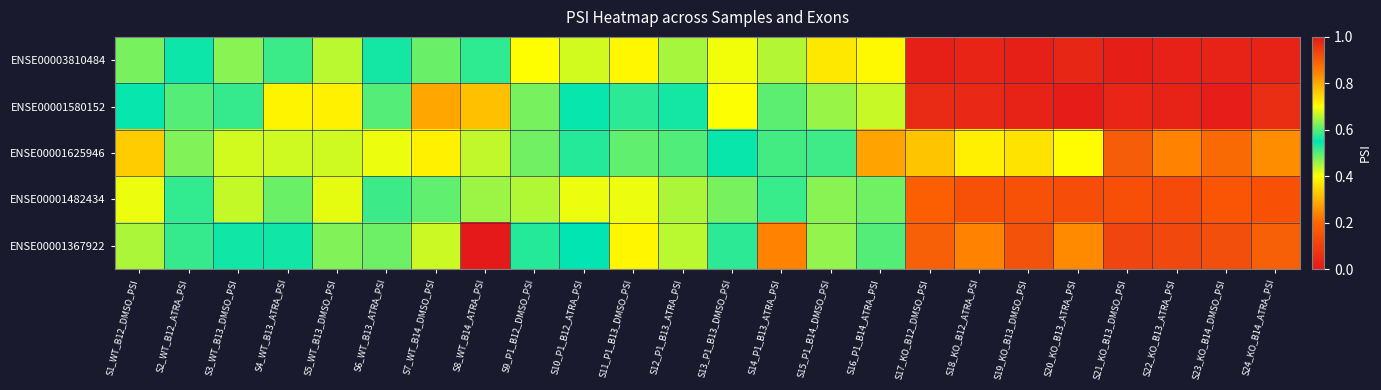

Reading left to right, extract all data points from this chart.

ENSE00003810484: S1_WT_B12_DMSO_PSI=0.6	S2_WT_B12_ATRA_PSI=0.6	S3_WT_B13_DMSO_PSI=0.6	S4_WT_B13_ATRA_PSI=0.6	S5_WT_B13_DMSO_PSI=0.7	S6_WT_B13_ATRA_PSI=0.5	S7_WT_B14_DMSO_PSI=0.6	S8_WT_B14_ATRA_PSI=0.5	S9_P1_B12_DMSO_PSI=0.7	S10_P1_B12_ATRA_PSI=0.7	S11_P1_B13_DMSO_PSI=0.7	S12_P1_B13_ATRA_PSI=0.6	S13_P1_B13_DMSO_PSI=0.7	S14_P1_B13_ATRA_PSI=0.7	S15_P1_B14_DMSO_PSI=0.7	S16_P1_B14_ATRA_PSI=0.7	S17_KO_B12_DMSO_PSI=1.0	S18_KO_B12_ATRA_PSI=1.0	S19_KO_B13_DMSO_PSI=1.0	S20_KO_B13_ATRA_PSI=1.0	S21_KO_B13_DMSO_PSI=1.0	S22_KO_B13_ATRA_PSI=1.0	S23_KO_B14_DMSO_PSI=1.0	S24_KO_B14_ATRA_PSI=1.0
ENSE00001580152: S1_WT_B12_DMSO_PSI=0.5	S2_WT_B12_ATRA_PSI=0.6	S3_WT_B13_DMSO_PSI=0.6	S4_WT_B13_ATRA_PSI=0.7	S5_WT_B13_DMSO_PSI=0.7	S6_WT_B13_ATRA_PSI=0.6	S7_WT_B14_DMSO_PSI=0.8	S8_WT_B14_ATRA_PSI=0.8	S9_P1_B12_DMSO_PSI=0.6	S10_P1_B12_ATRA_PSI=0.5	S11_P1_B13_DMSO_PSI=0.5	S12_P1_B13_ATRA_PSI=0.5	S13_P1_B13_DMSO_PSI=0.7	S14_P1_B13_ATRA_PSI=0.6	S15_P1_B14_DMSO_PSI=0.6	S16_P1_B14_ATRA_PSI=0.4	S17_KO_B12_DMSO_PSI=1.0	S18_KO_B12_ATRA_PSI=1.0	S19_KO_B13_DMSO_PSI=1.0	S20_KO_B13_ATRA_PSI=1.0	S21_KO_B13_DMSO_PSI=1.0	S22_KO_B13_ATRA_PSI=1.0	S23_KO_B14_DMSO_PSI=1.0	S24_KO_B14_ATRA_PSI=1.0
ENSE00001625946: S1_WT_B12_DMSO_PSI=0.3	S2_WT_B12_ATRA_PSI=0.5	S3_WT_B13_DMSO_PSI=0.4	S4_WT_B13_ATRA_PSI=0.4	S5_WT_B13_DMSO_PSI=0.4	S6_WT_B13_ATRA_PSI=0.4	S7_WT_B14_DMSO_PSI=0.7	S8_WT_B14_ATRA_PSI=0.7	S9_P1_B12_DMSO_PSI=0.5	S10_P1_B12_ATRA_PSI=0.5	S11_P1_B13_DMSO_PSI=0.5	S12_P1_B13_ATRA_PSI=0.5	S13_P1_B13_DMSO_PSI=0.6	S14_P1_B13_ATRA_PSI=0.5	S15_P1_B14_DMSO_PSI=0.6	S16_P1_B14_ATRA_PSI=0.3	S17_KO_B12_DMSO_PSI=0.8	S18_KO_B12_ATRA_PSI=0.7	S19_KO_B13_DMSO_PSI=0.7	S20_KO_B13_ATRA_PSI=0.7	S21_KO_B13_DMSO_PSI=0.9	S22_KO_B13_ATRA_PSI=0.8	S23_KO_B14_DMSO_PSI=0.9	S24_KO_B14_ATRA_PSI=0.8
ENSE00001482434: S1_WT_B12_DMSO_PSI=0.4	S2_WT_B12_ATRA_PSI=0.5	S3_WT_B13_DMSO_PSI=0.4	S4_WT_B13_ATRA_PSI=0.5	S5_WT_B13_DMSO_PSI=0.7	S6_WT_B13_ATRA_PSI=0.5	S7_WT_B14_DMSO_PSI=0.6	S8_WT_B14_ATRA_PSI=0.5	S9_P1_B12_DMSO_PSI=0.4	S10_P1_B12_ATRA_PSI=0.4	S11_P1_B13_DMSO_PSI=0.4	S12_P1_B13_ATRA_PSI=0.7	S13_P1_B13_DMSO_PSI=0.5	S14_P1_B13_ATRA_PSI=0.6	S15_P1_B14_DMSO_PSI=0.5	S16_P1_B14_ATRA_PSI=0.6	S17_KO_B12_DMSO_PSI=0.2	S18_KO_B12_ATRA_PSI=0.1	S19_KO_B13_DMSO_PSI=0.1	S20_KO_B13_ATRA_PSI=0.1	S21_KO_B13_DMSO_PSI=0.1	S22_KO_B13_ATRA_PSI=0.1	S23_KO_B14_DMSO_PSI=0.2	S24_KO_B14_ATRA_PSI=0.1
ENSE00001367922: S1_WT_B12_DMSO_PSI=0.7	S2_WT_B12_ATRA_PSI=0.6	S3_WT_B13_DMSO_PSI=0.5	S4_WT_B13_ATRA_PSI=0.6	S5_WT_B13_DMSO_PSI=0.6	S6_WT_B13_ATRA_PSI=0.5	S7_WT_B14_DMSO_PSI=0.4	S8_WT_B14_ATRA_PSI=0.0	S9_P1_B12_DMSO_PSI=0.5	S10_P1_B12_ATRA_PSI=0.6	S11_P1_B13_DMSO_PSI=0.4	S12_P1_B13_ATRA_PSI=0.7	S13_P1_B13_DMSO_PSI=0.6	S14_P1_B13_ATRA_PSI=0.2	S15_P1_B14_DMSO_PSI=0.6	S16_P1_B14_ATRA_PSI=0.5	S17_KO_B12_DMSO_PSI=0.9	S18_KO_B12_ATRA_PSI=0.8	S19_KO_B13_DMSO_PSI=0.9	S20_KO_B13_ATRA_PSI=0.8	S21_KO_B13_DMSO_PSI=0.9	S22_KO_B13_ATRA_PSI=0.9	S23_KO_B14_DMSO_PSI=0.9	S24_KO_B14_ATRA_PSI=0.9